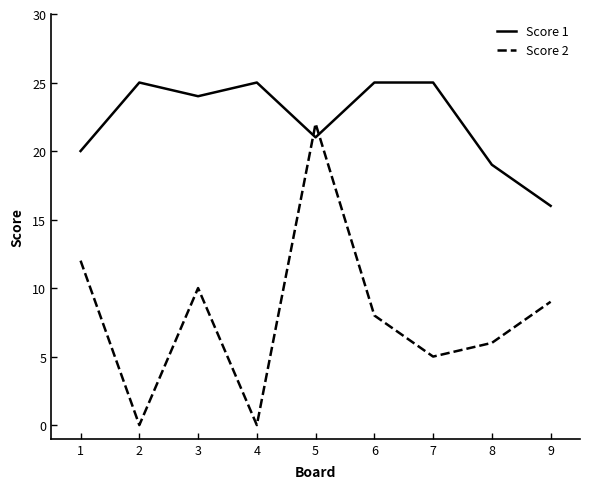

What is the spread (max minus min) of values at 3?

14